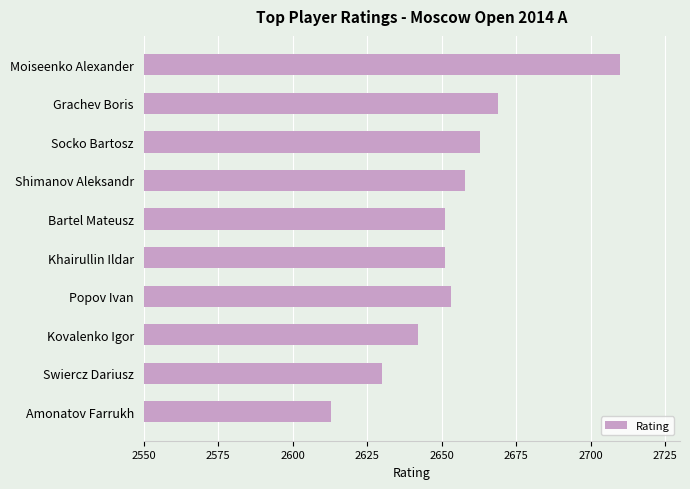

What is the value of the 7th bar from the top?

2653